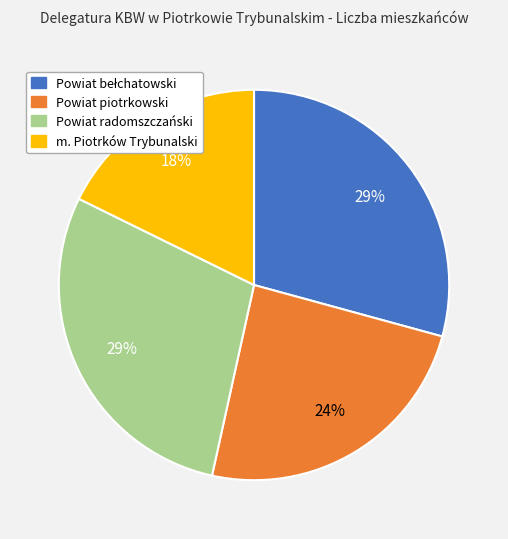

To the nearest percent, what portion does Powiat piotrkowski represent?

24%